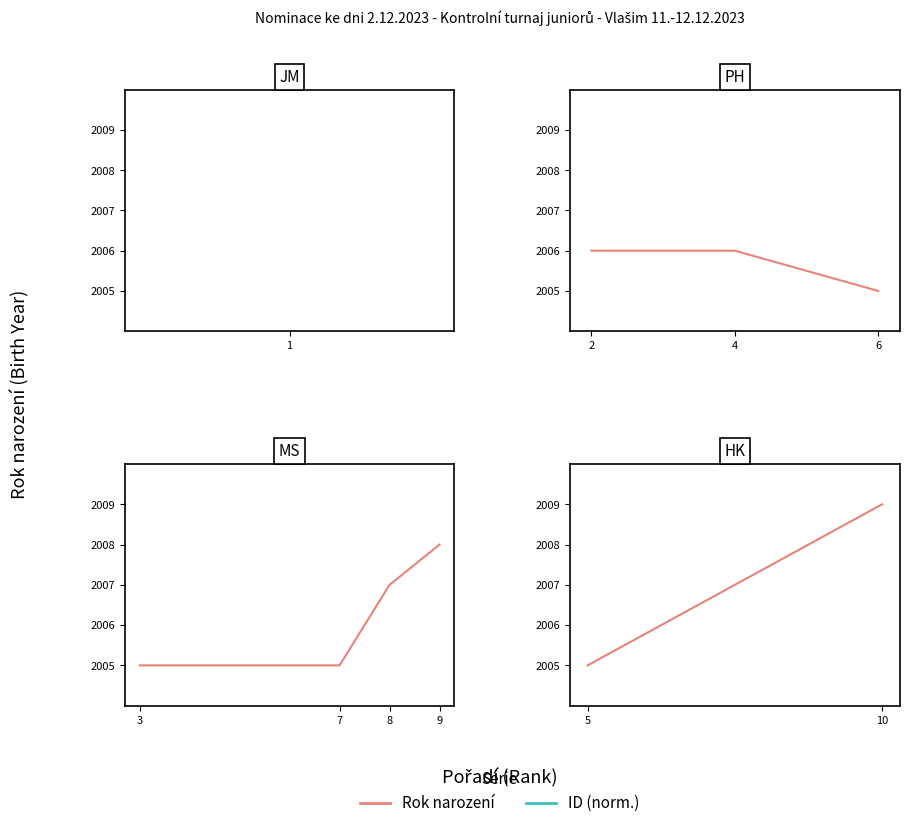

What is the total value across all series at 5?

2010.9